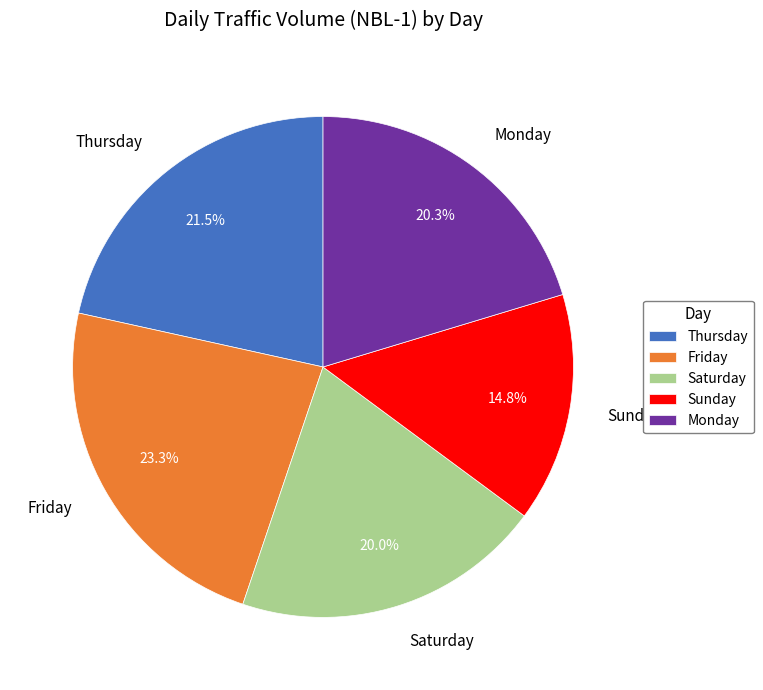

Combined, do Thursday and Friday account for over 50%?

No